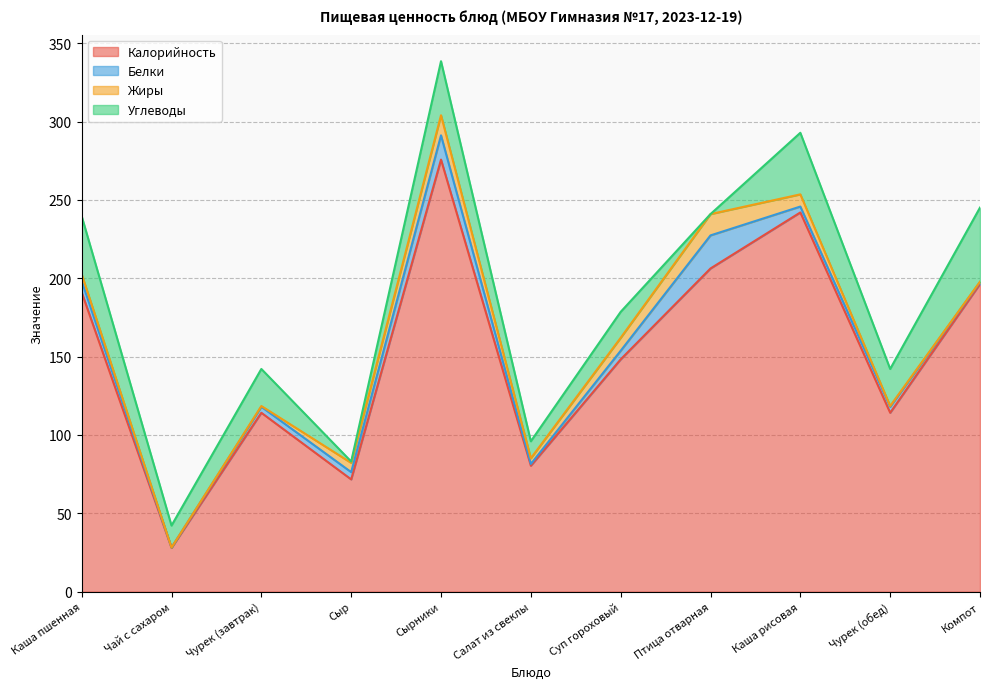

Rank the series at Чурек (завтрак) from lowest to highest value.

Жиры, Белки, Углеводы, Калорийность